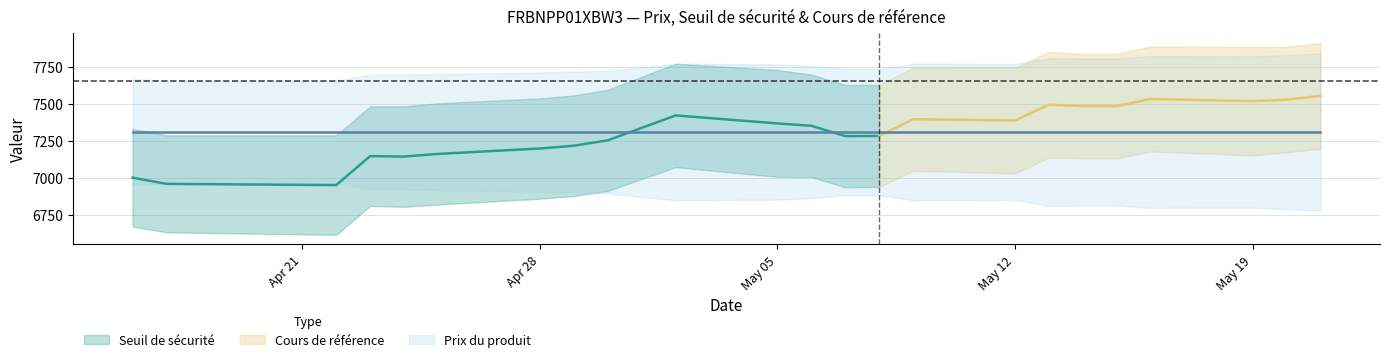

Is the value of Cours de référence at 2025-04-30 greater than the value of Seuil de sécurité at 2025-04-22?

Yes